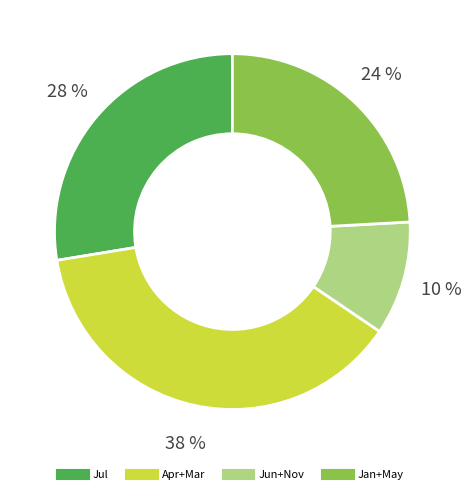

Does any single category account for the majority?

No